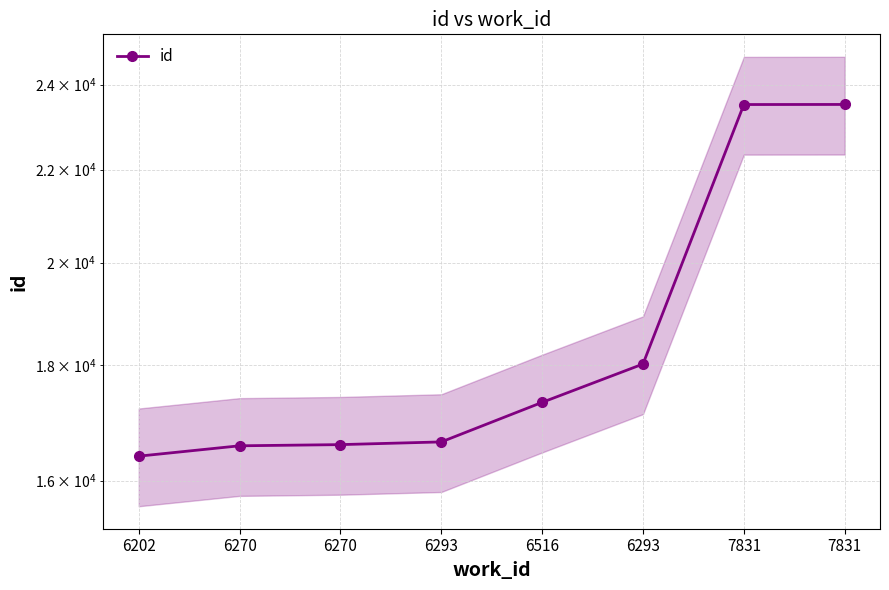

Is it true that the value at 6293 is 5659?

False